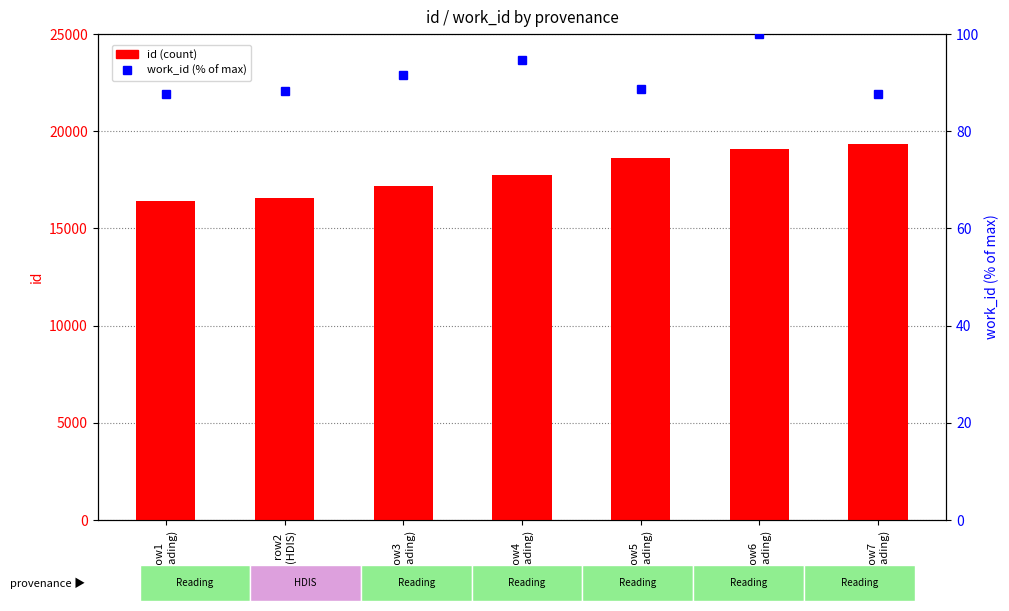

What is the highest value of the work_id (% of max) series?

100.0